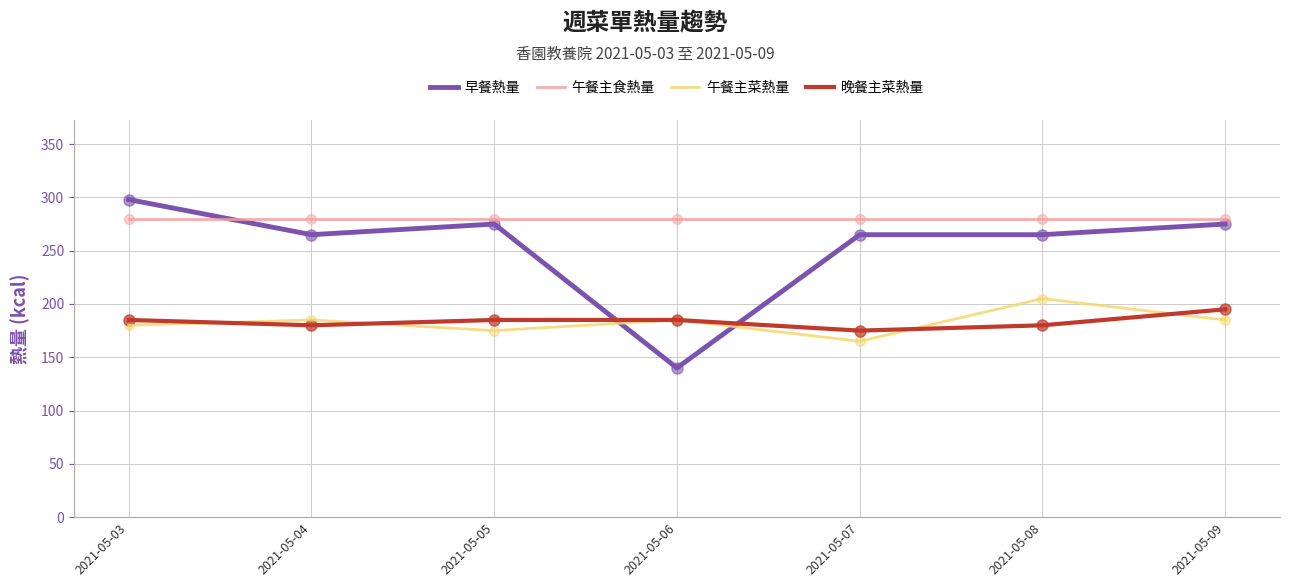

Which category has the lowest value across all series?

2021-05-06